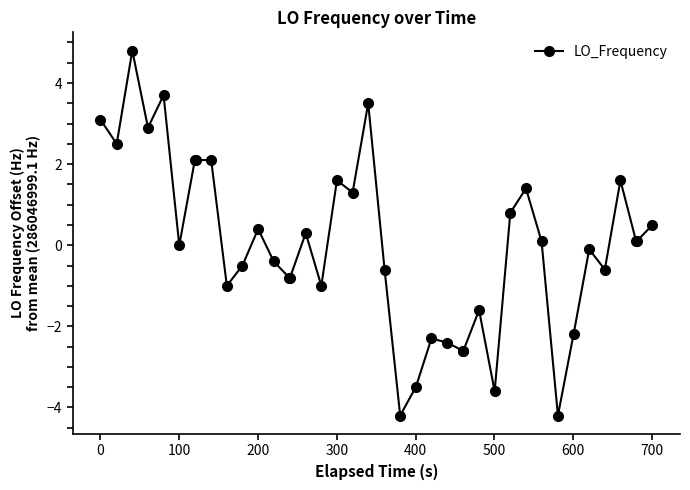

What is the difference between the second highest and minimum values?

7.9